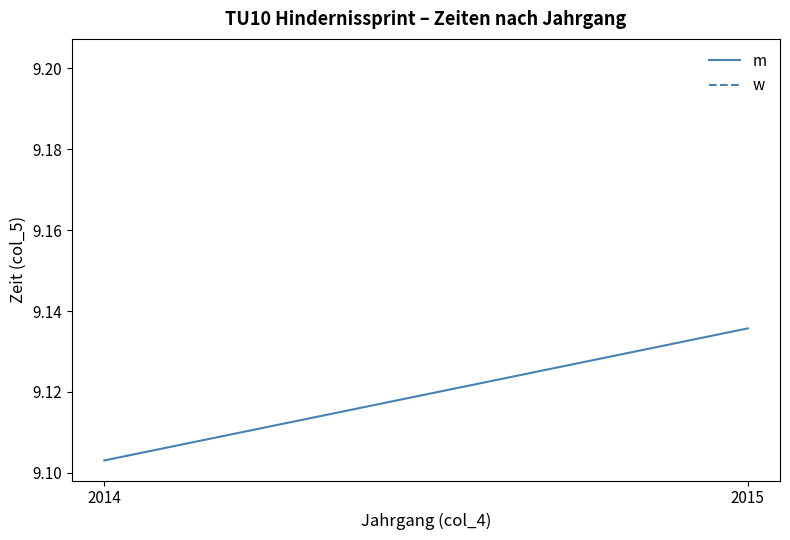

Reading left to right, extract all data points from this chart.

9.1	9.1